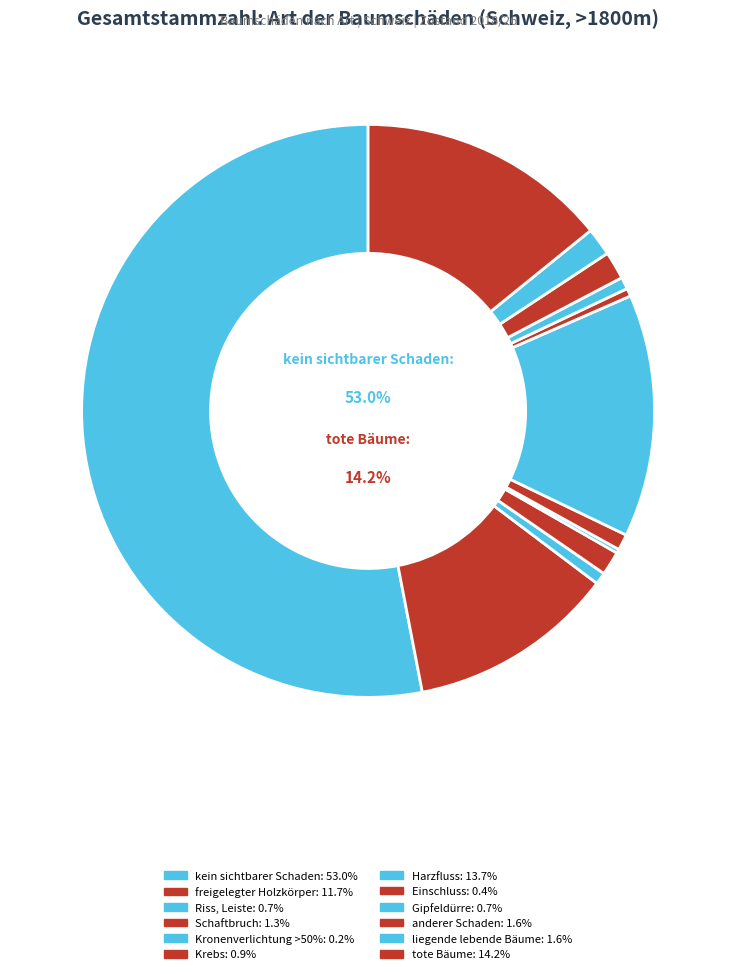

What is the largest slice in the pie chart?

kein sichtbarer Schaden